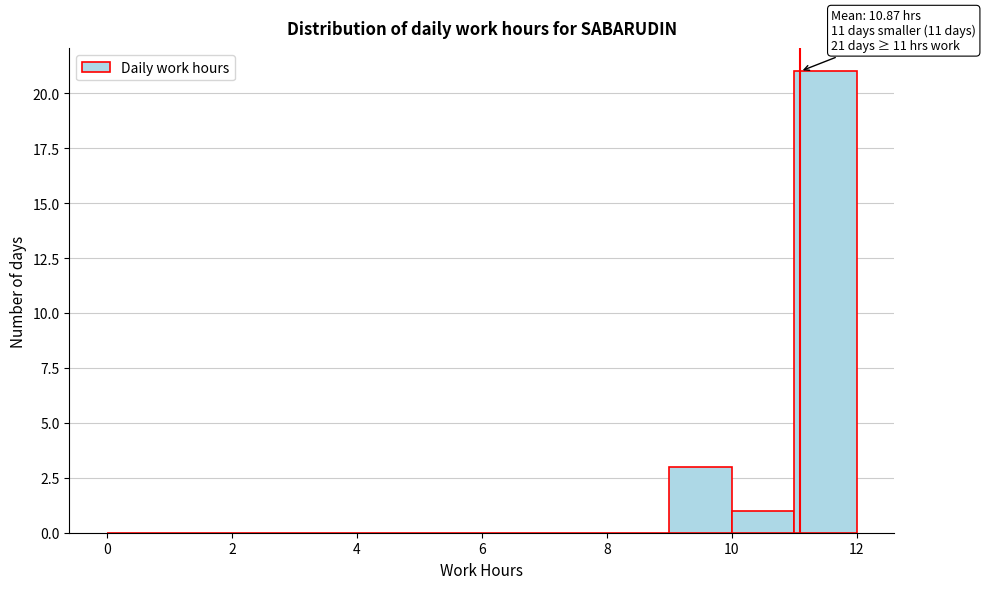

Over which range of the x-axis is the bar tallest?

11 to 12